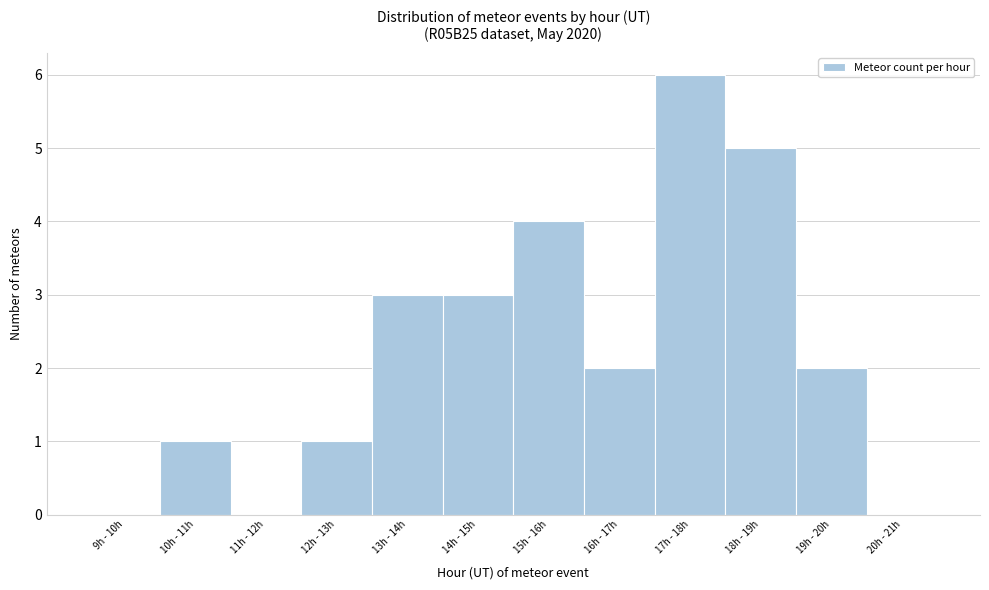

Reading left to right, extract all data points from this chart.

9h - 10h=0	10h - 11h=1	11h - 12h=0	12h - 13h=1	13h - 14h=3	14h - 15h=3	15h - 16h=4	16h - 17h=2	17h - 18h=6	18h - 19h=5	19h - 20h=2	20h - 21h=0